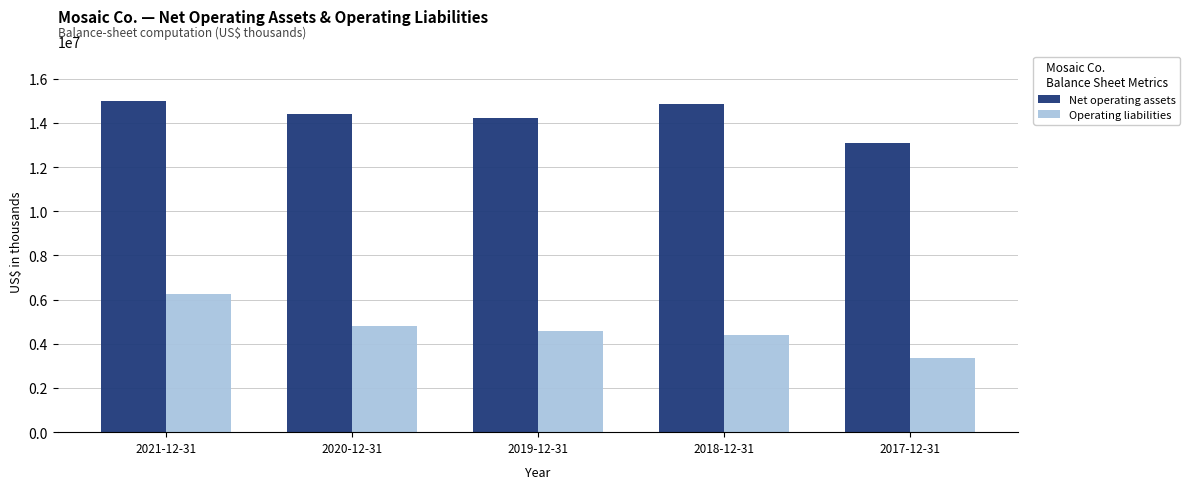

Is the value of Net operating assets at 2017-12-31 greater than the value of Operating liabilities at 2018-12-31?

Yes